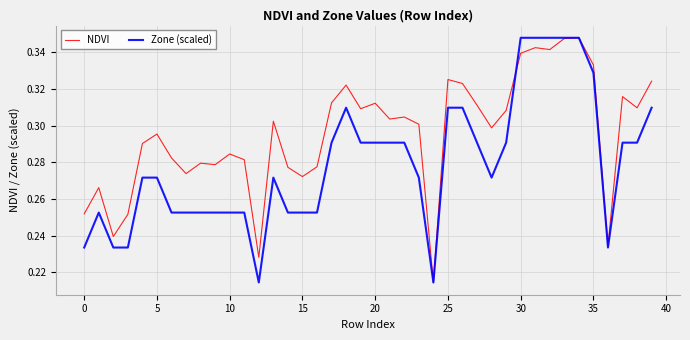

What is the sum of all NDVI values?

11.8